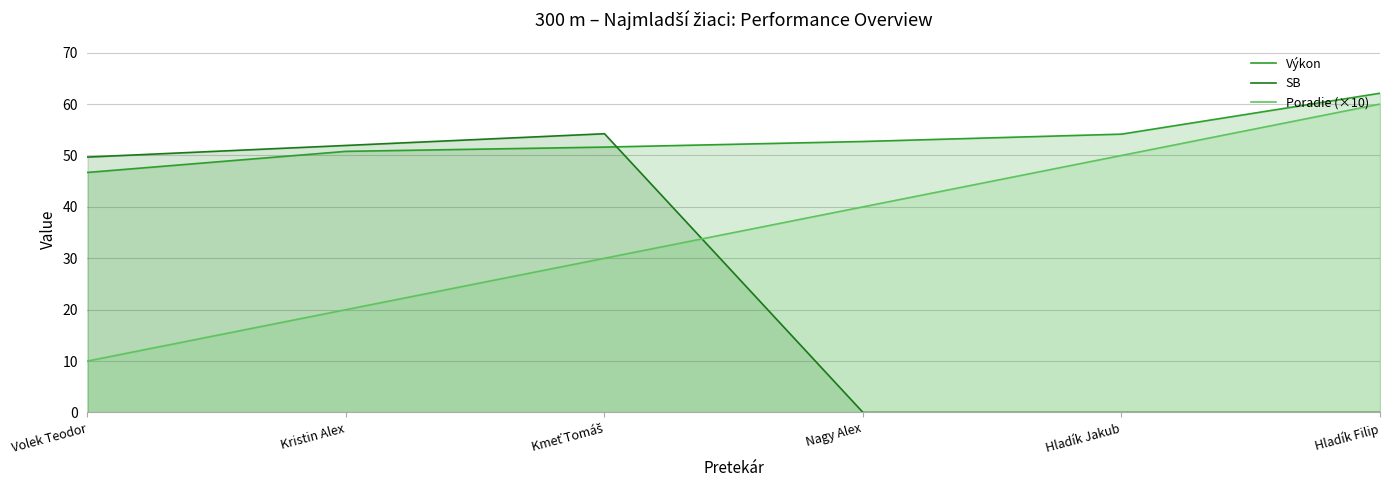

Count the number of categories in the chart.

6